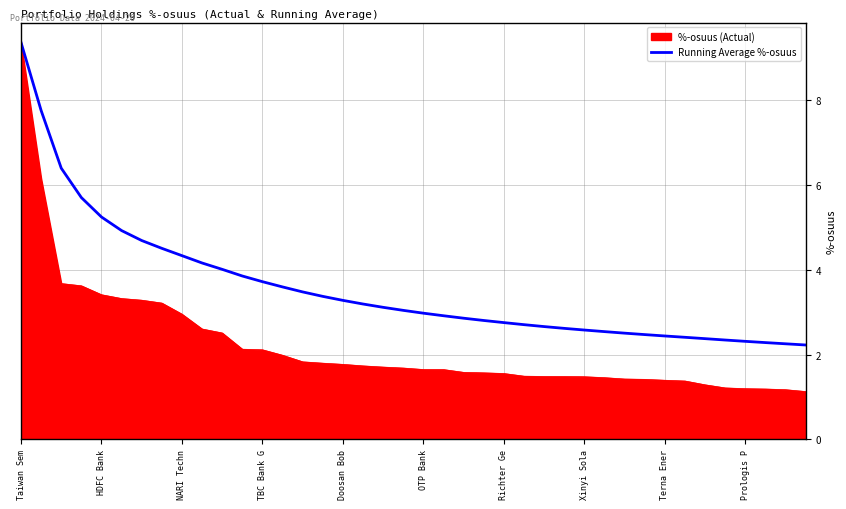

What is the maximum value shown in the chart?

9.4